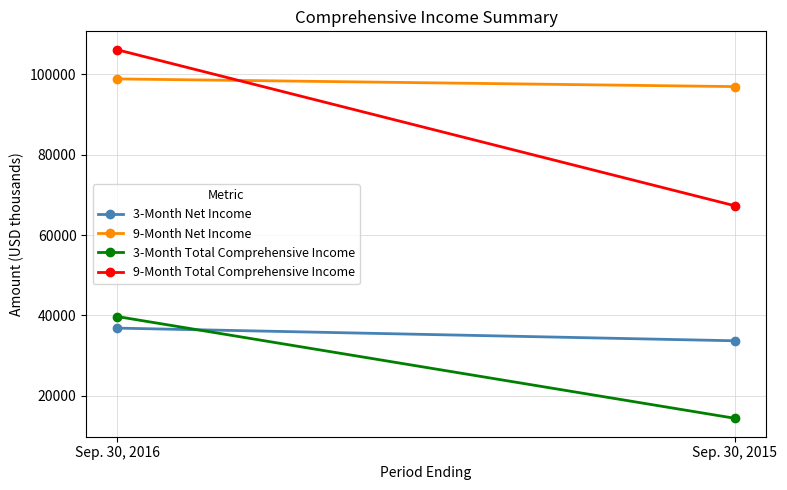

Which series has the largest total across all categories?

9-Month Net Income